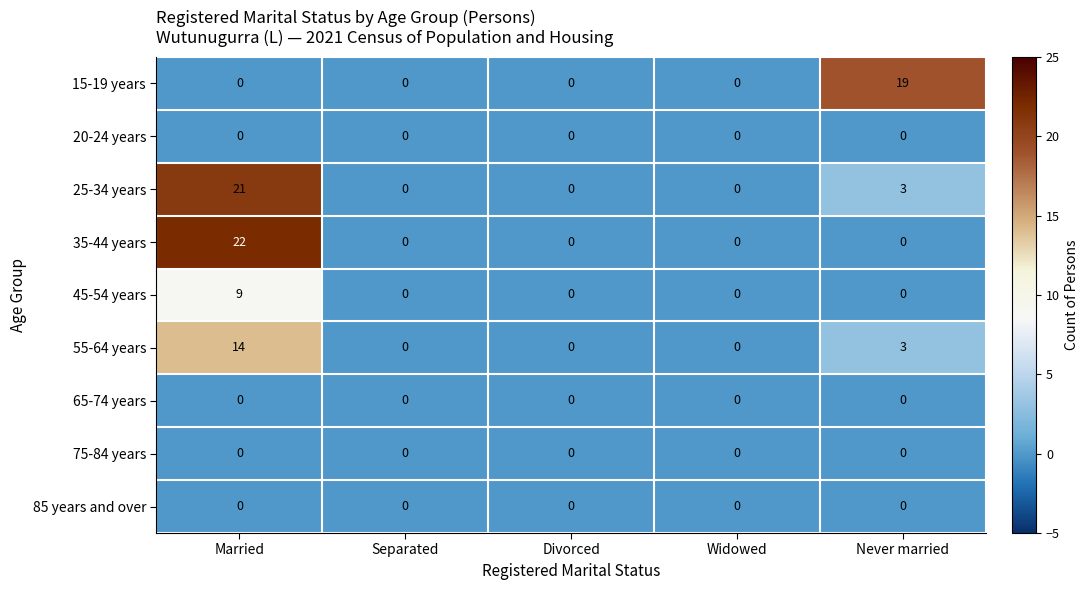

Which series changed the most between Widowed and Never married?

15-19 years